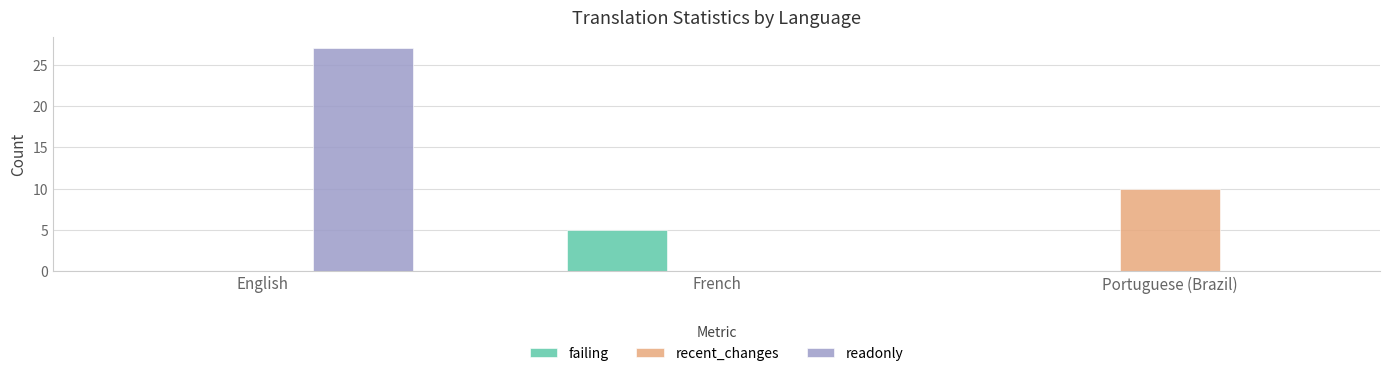

Which label corresponds to the largest value in the chart?

English